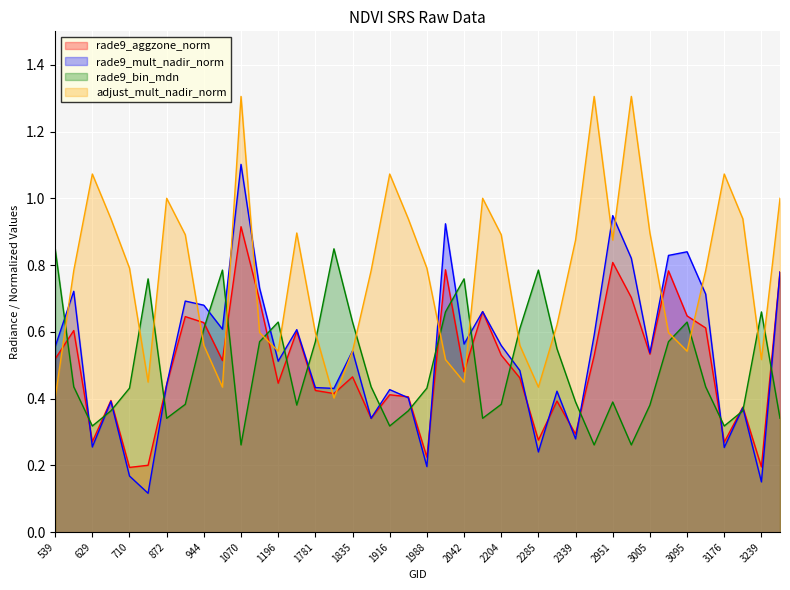

At which label does adjust_mult_nadir_norm reach its minimum?

539